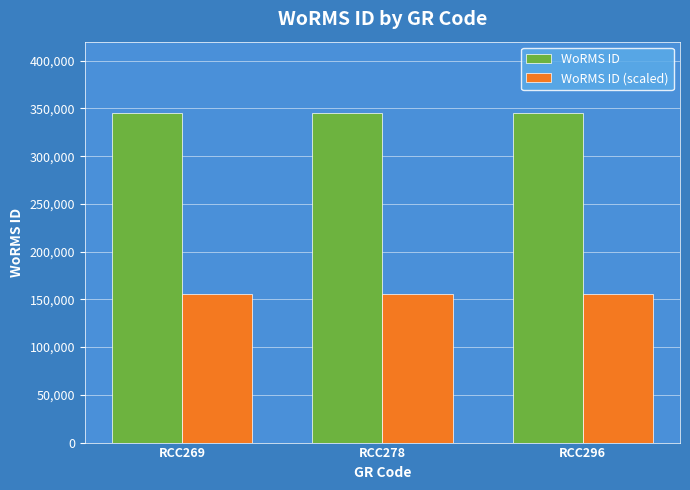

What is the difference between the highest and lowest values at RCC296?

190033.8